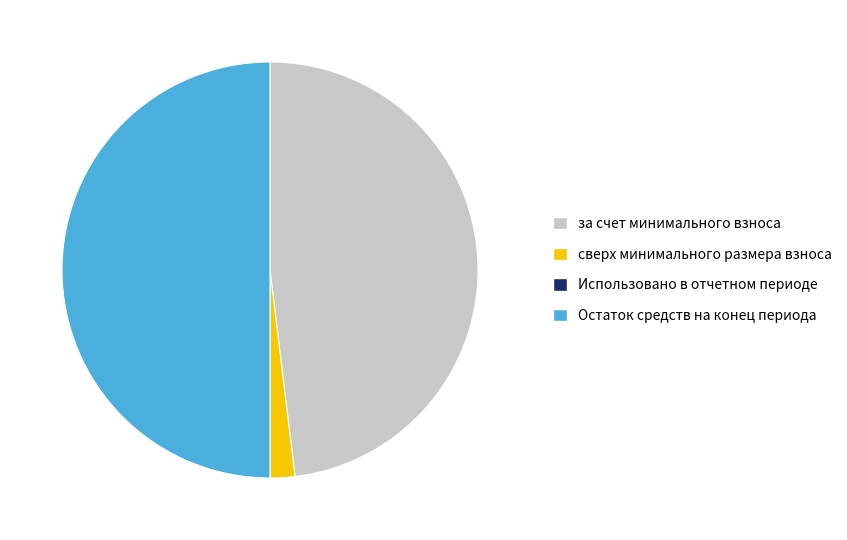

Which category has the biggest portion of the pie?

Остаток средств на конец периода